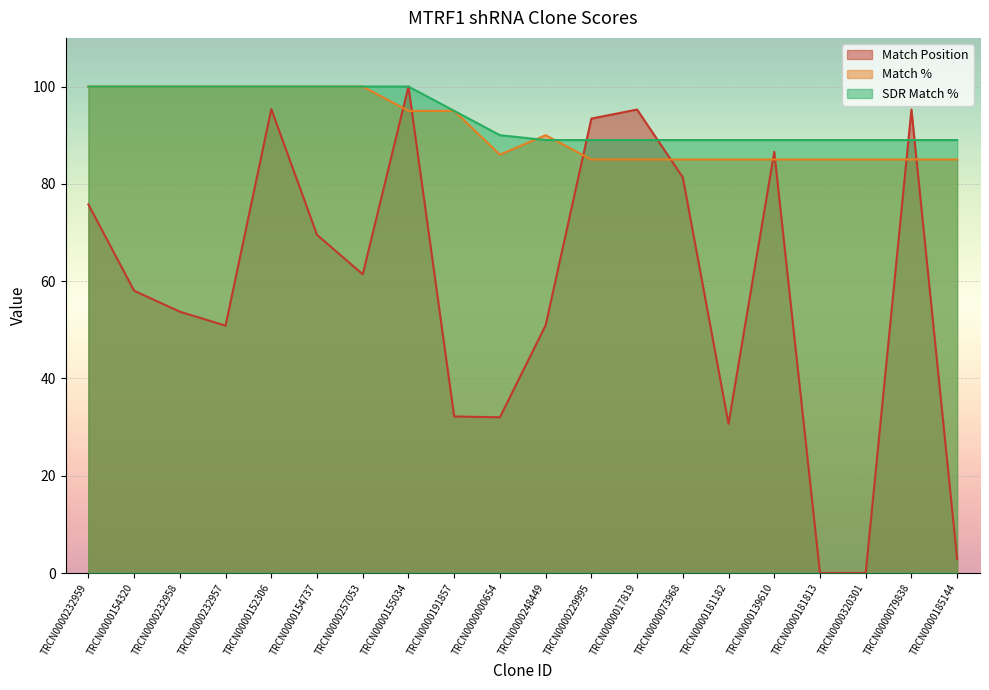

Which series changed the most between TRCN0000232958 and TRCN0000320301?

Match Position